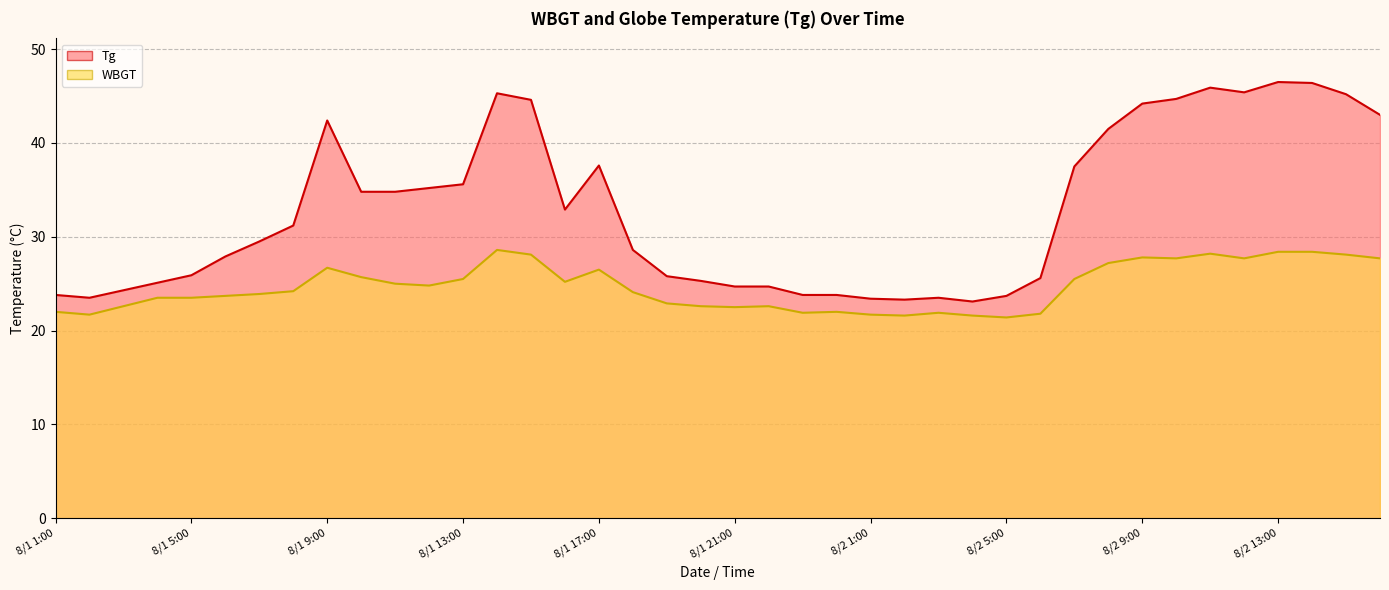

What is the average value of the WBGT series?

24.7